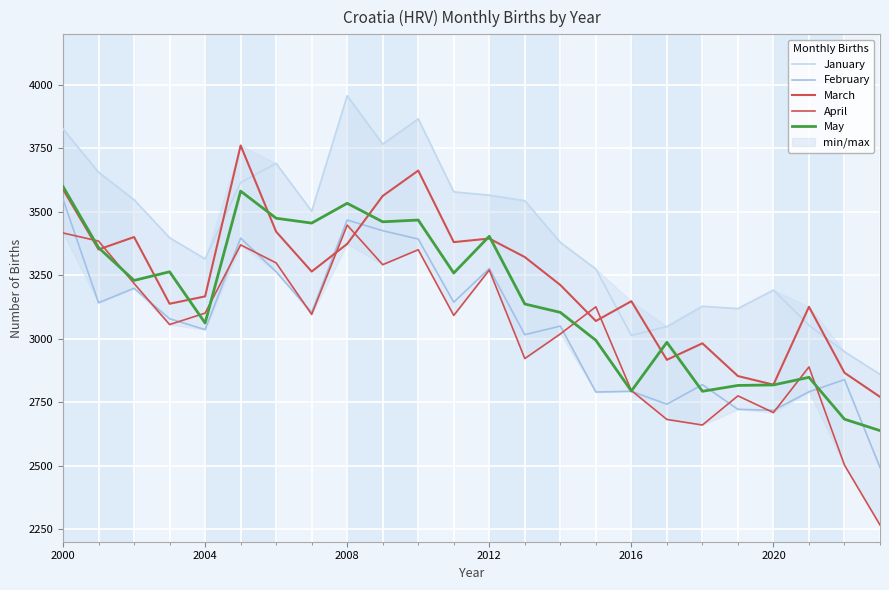

At which label does January reach its peak?

2008